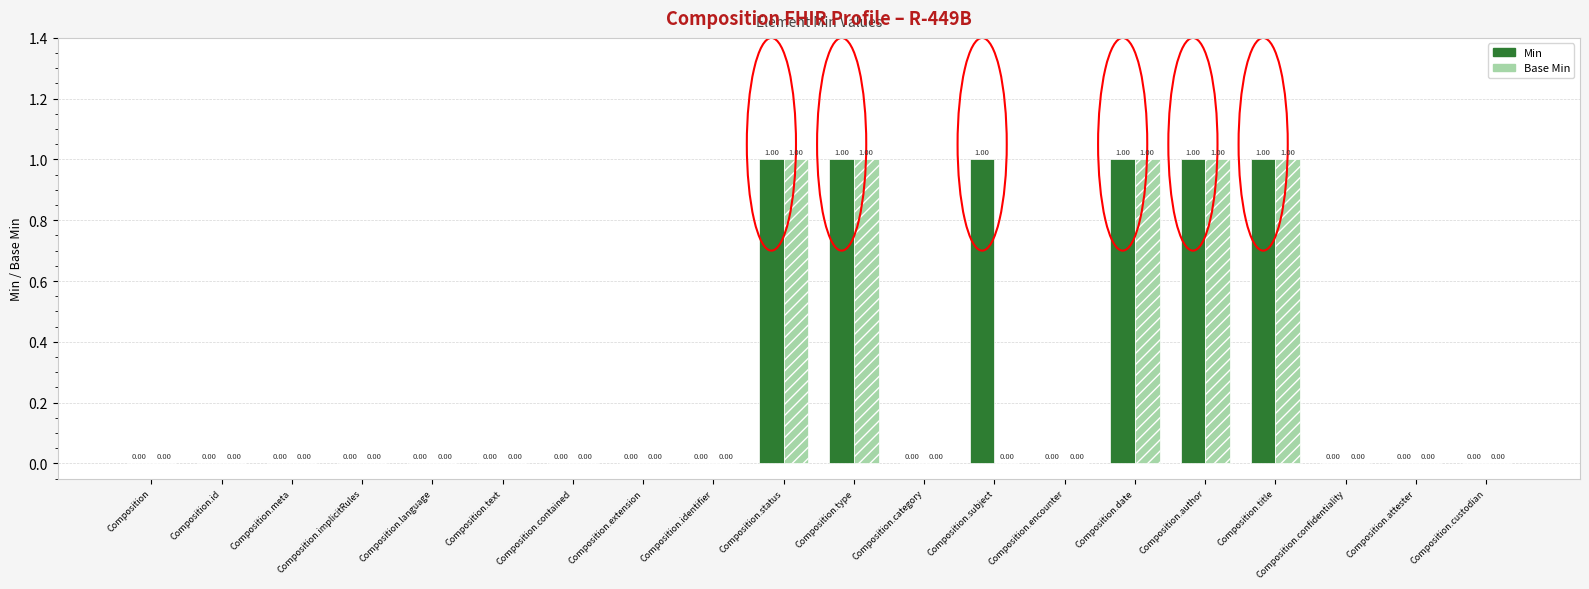

Reading right to left, list all the values displayed in this chart.

Min: 0	0	0	1	1	1	0	1	0	1	1	0	0	0	0	0	0	0	0	0
Base Min: 0	0	0	1	1	1	0	0	0	1	1	0	0	0	0	0	0	0	0	0